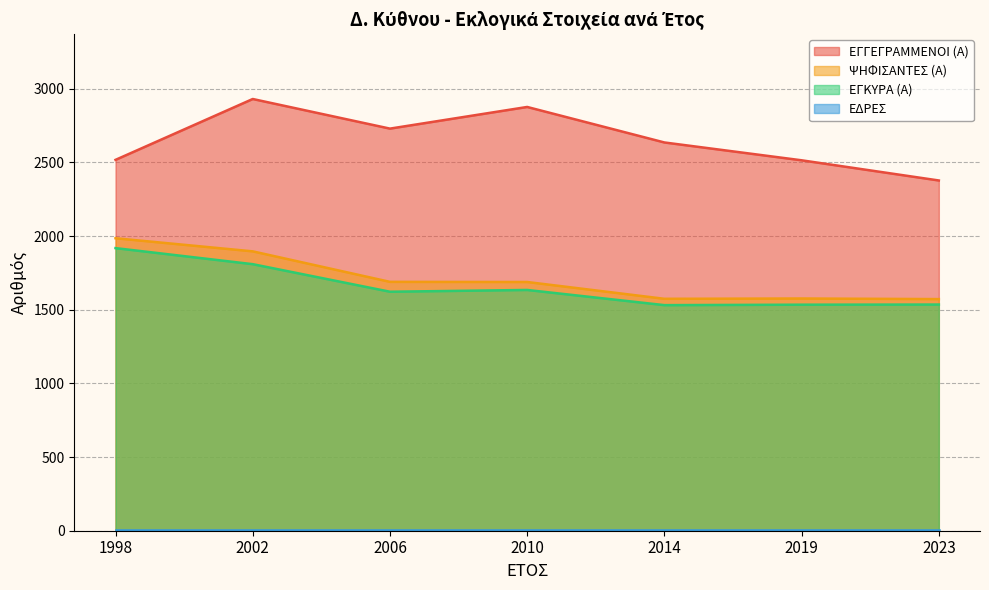

What is the sum of all ΨΗΦΙΣΑΝΤΕΣ (Α) values?

11980